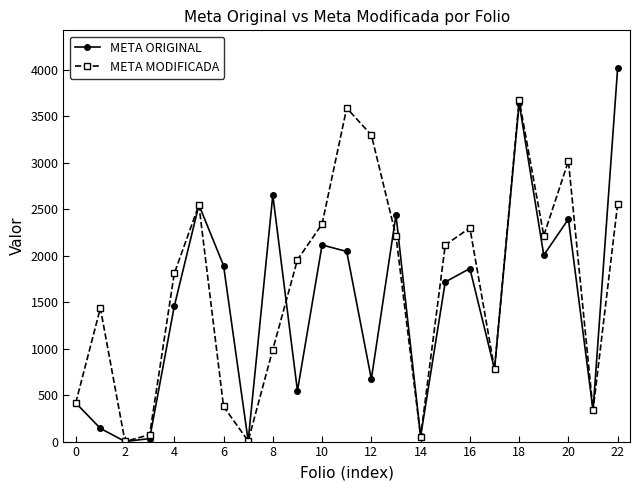

List the series in order of their peak value, lowest first.

META MODIFICADA, META ORIGINAL